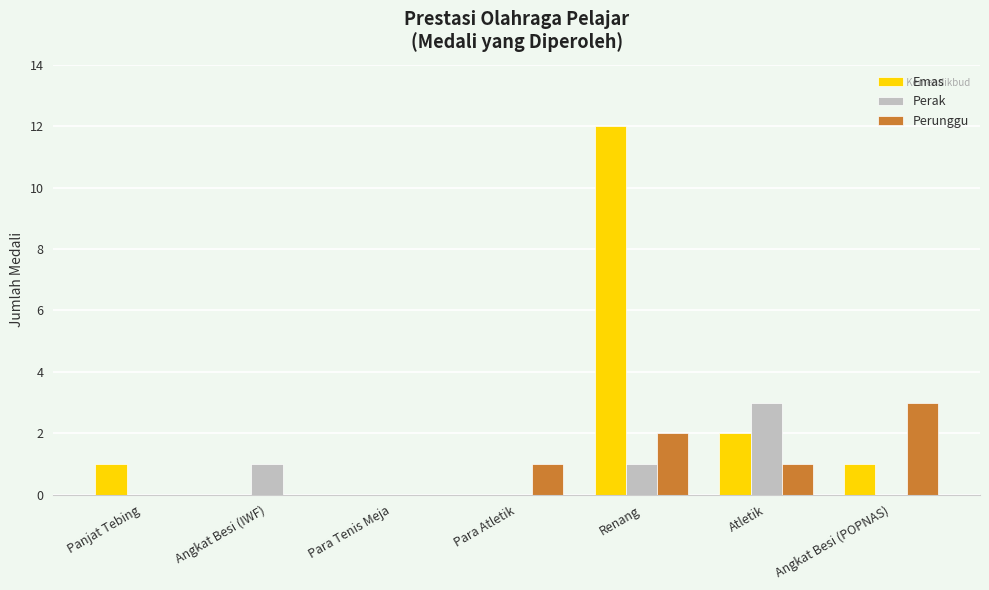

At which category is the sum across all series the highest?

Renang